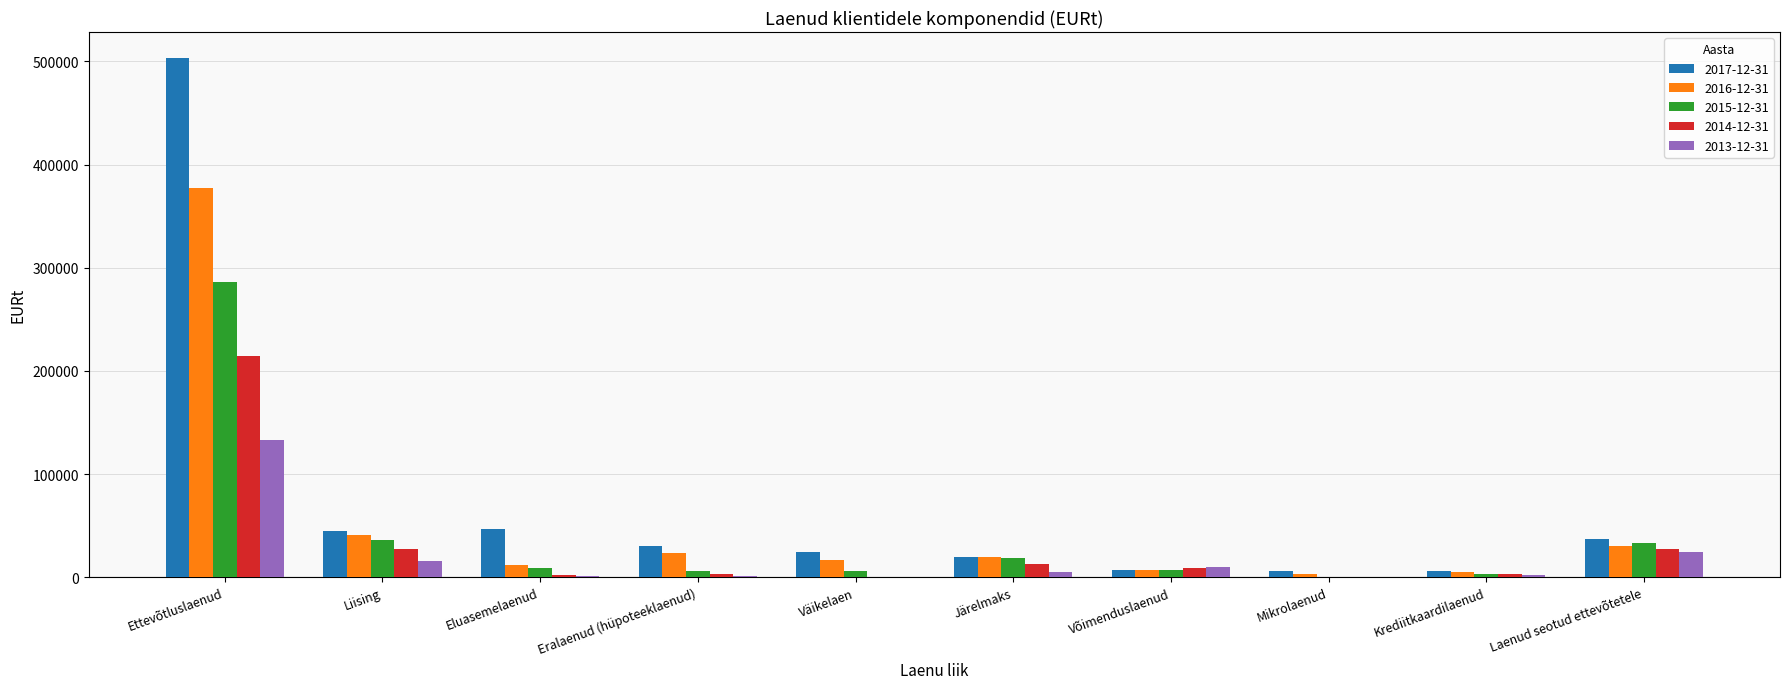

Is it true that 2015-12-31 equals 18820.3 at Järelmaks?

True